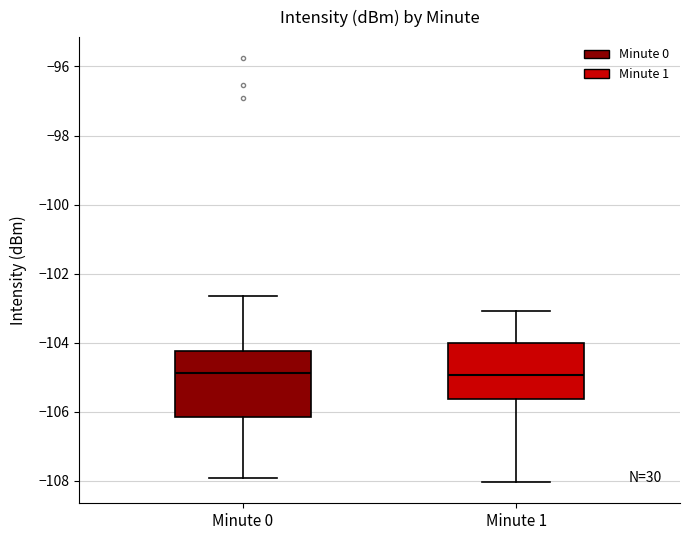

Reading left to right, transcribe this box plot: for each box, give where its median line is, the range the box spans, and where its two whiskers end, as read against the y-axis. The values are not printed on the chart, so give them approximately, as read against the axis.

Minute 0: median -104.8, box -106.2 to -104.2, whiskers -108.0 to -102.6
Minute 1: median -105.0, box -105.6 to -104.0, whiskers -108.0 to -103.0